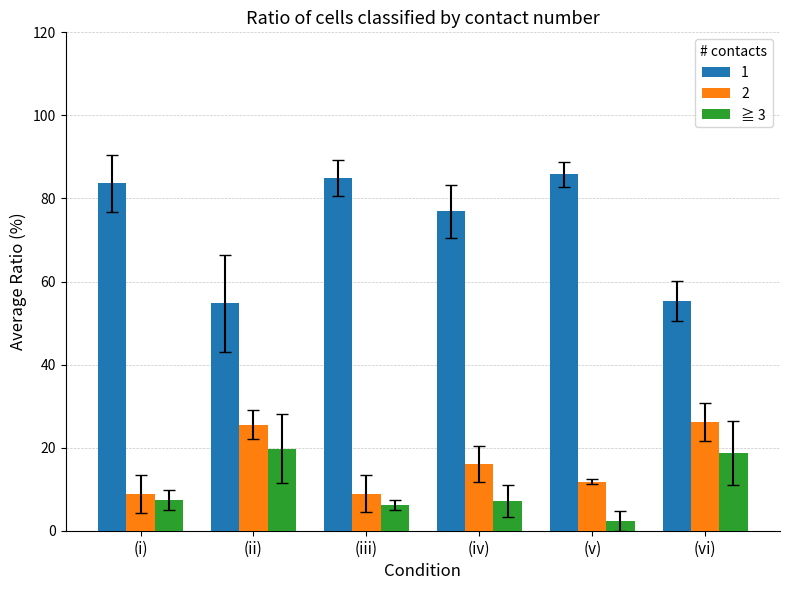

What is the label of the 6th bar from the right?

(i)